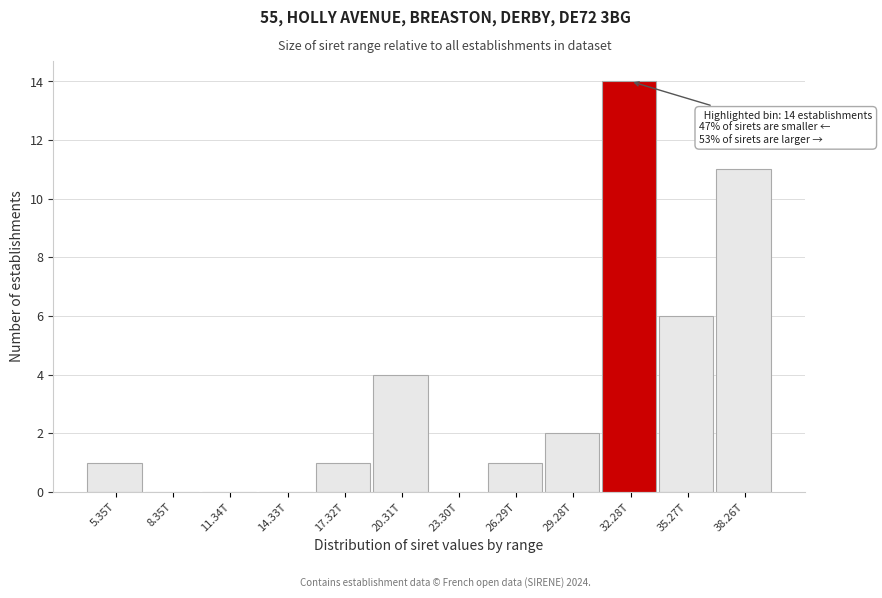

Reading left to right, what are all the values shown in this chart?

5.35T=1	8.35T=0	11.34T=0	14.33T=0	17.32T=1	20.31T=4	23.30T=0	26.29T=1	29.28T=2	32.28T=14	35.27T=6	38.26T=11